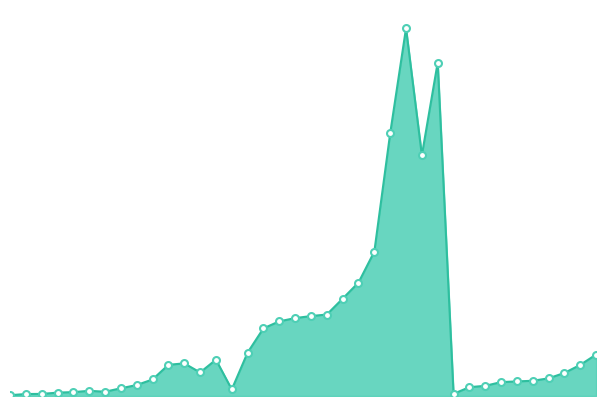

Where is the data nearest to the value 9451?

Allen 60-64